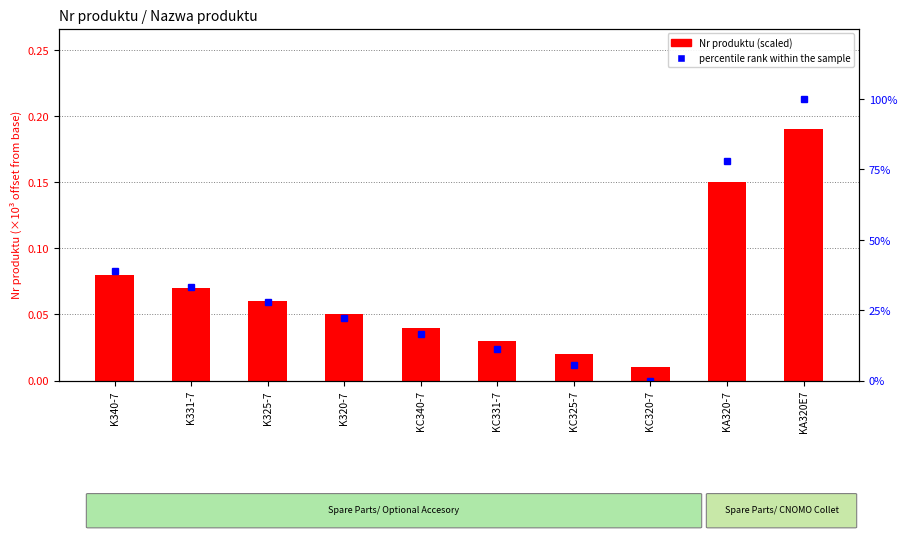

What is the sum of all percentile rank within the sample values?

333.3